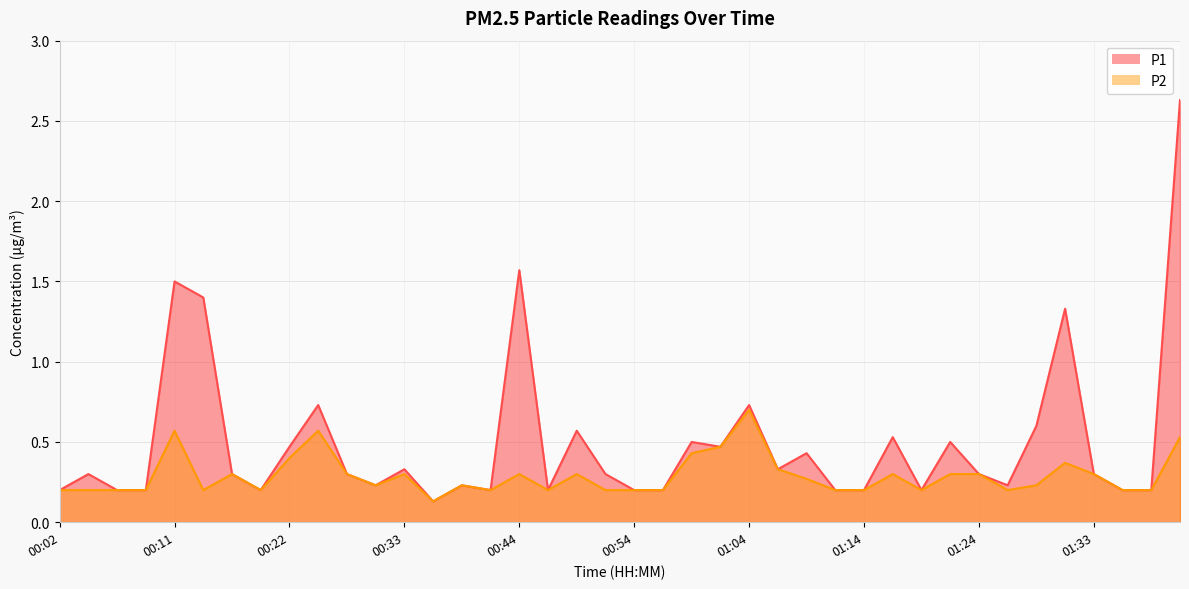

How many data points does each series have?

40